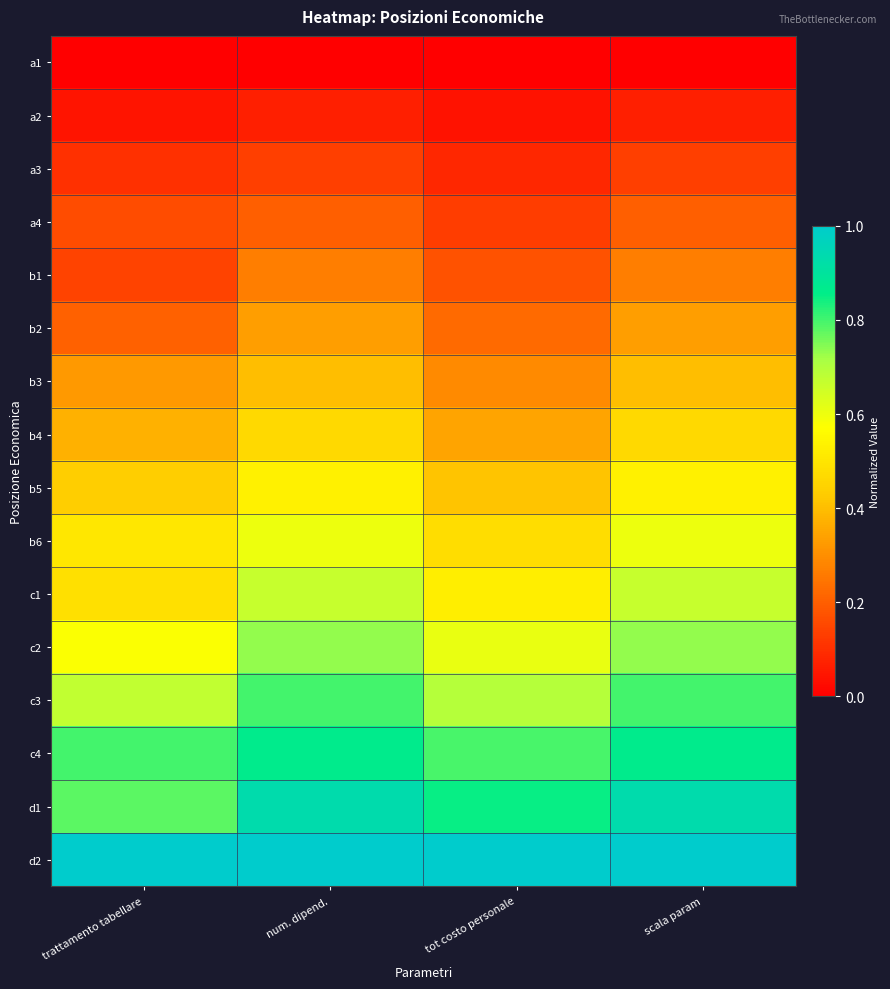

Rank the series at trattamento tabellare from lowest to highest value.

a1, a2, a3, b1, a4, b2, b3, b4, b5, c1, b6, c2, c3, d1, c4, d2